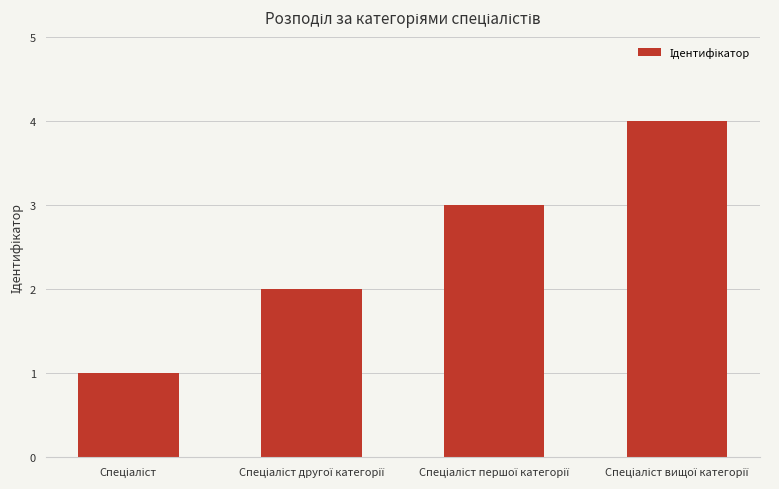

How many bars are there in total?

4